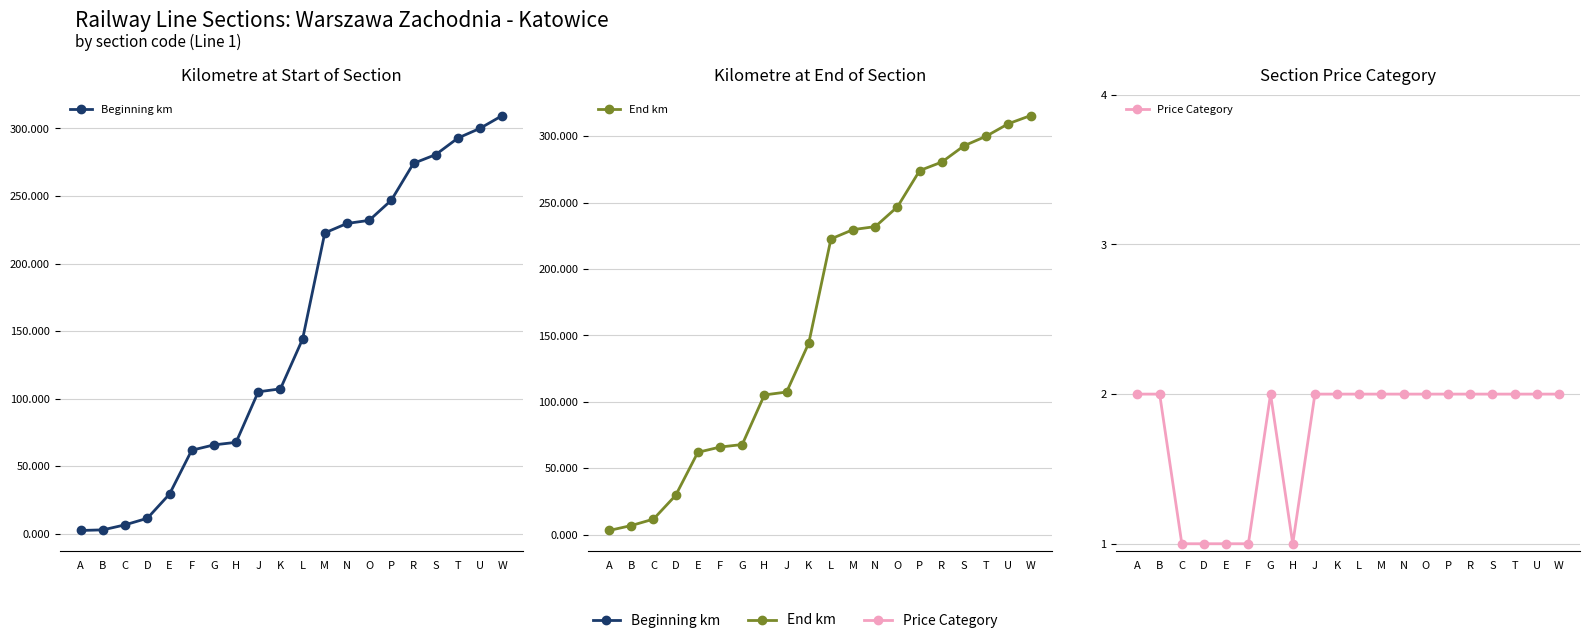

What are all the series names shown in the legend?

Beginning km, End km, Price Category